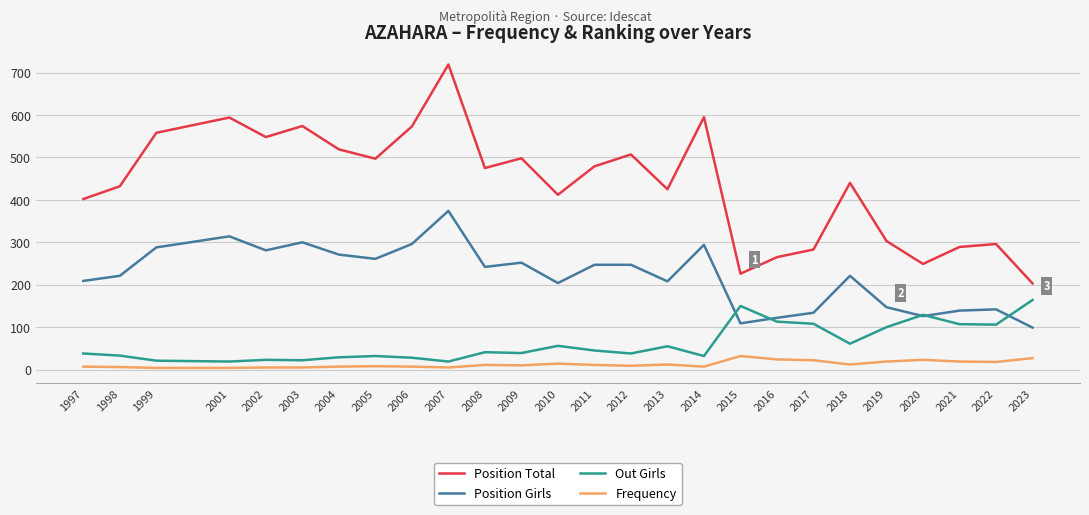

What is the average value of the Position Total series?

437